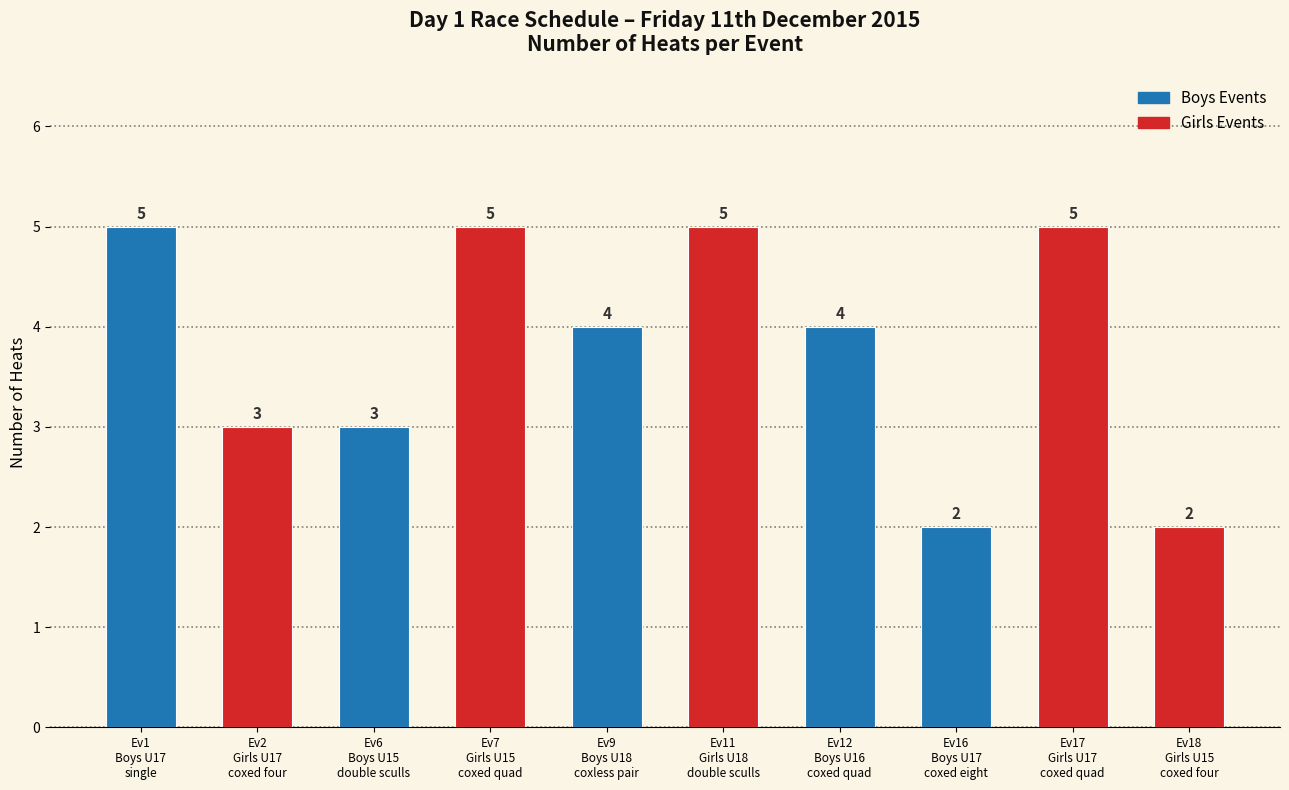

How many distinct data groups are displayed?

1